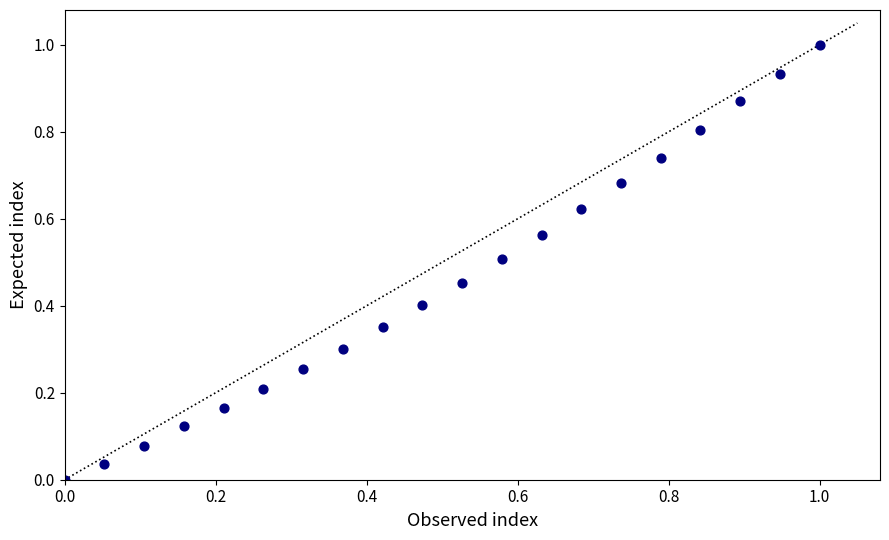

What is the range of X values (max minus min)?

1.0